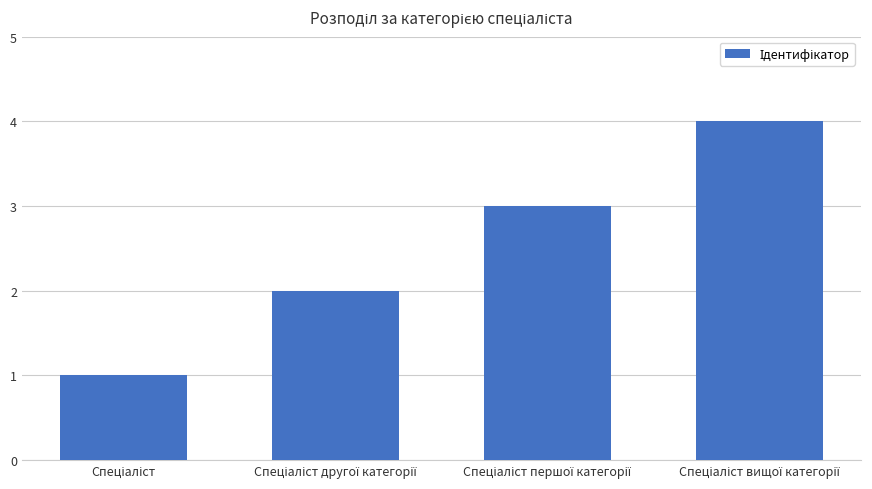

What is the sum of all values?

10